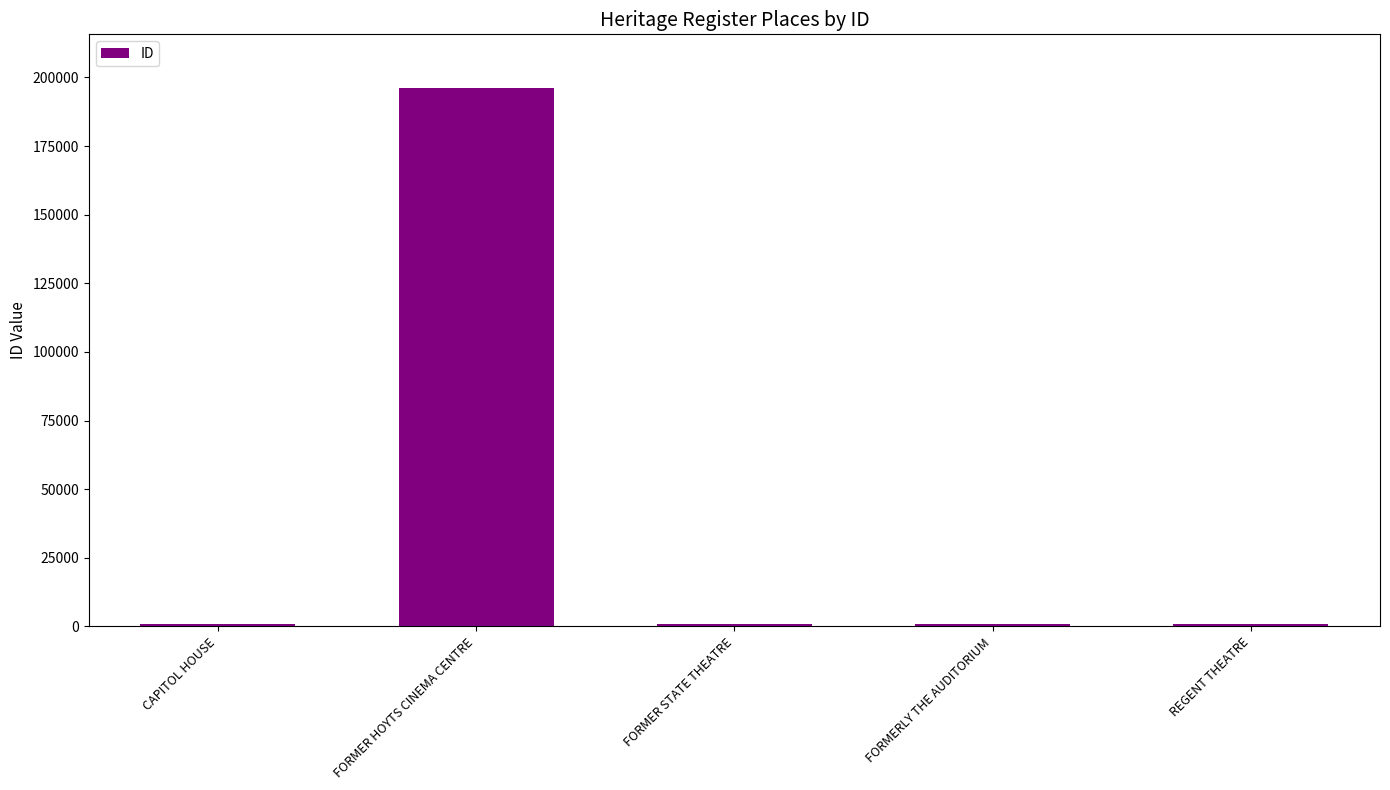

Is it true that the value at FORMER HOYTS CINEMA CENTRE is 196067?

True